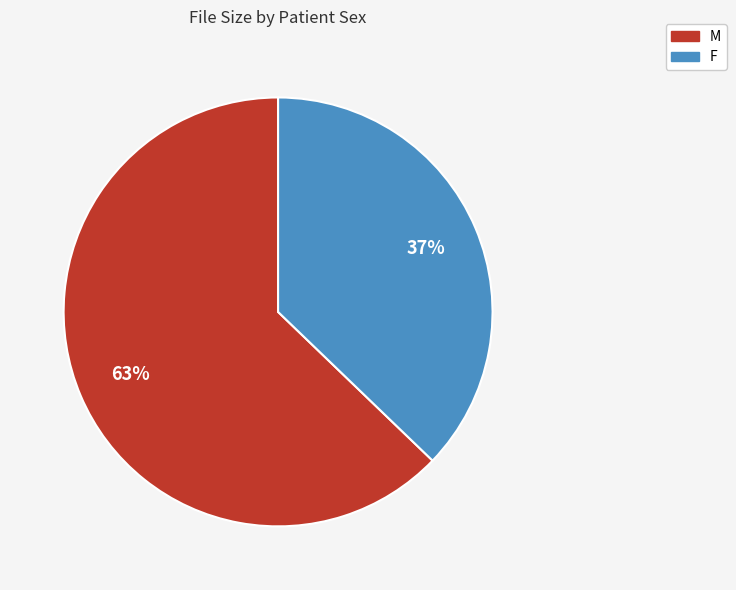

Rank the categories by value from lowest to highest.

F, M